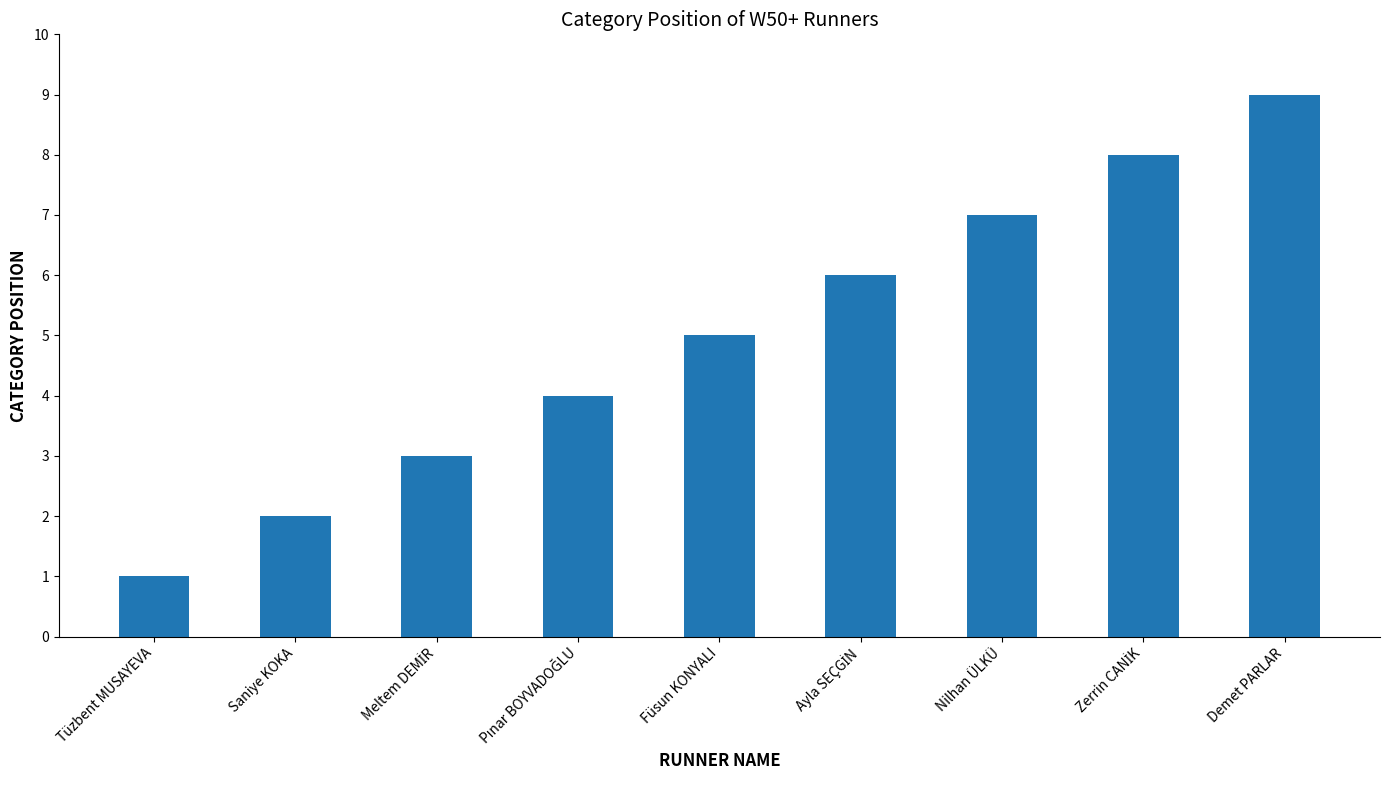

True or false: the data shows 7 at Nilhan ÜLKÜ.

True